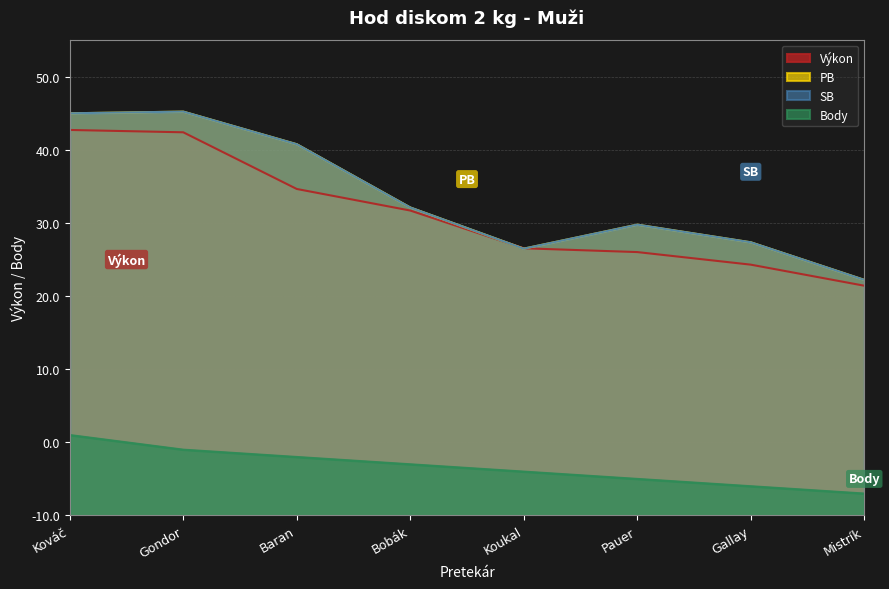

True or false: Výkon has more than 0 points higher than both neighbors.

False